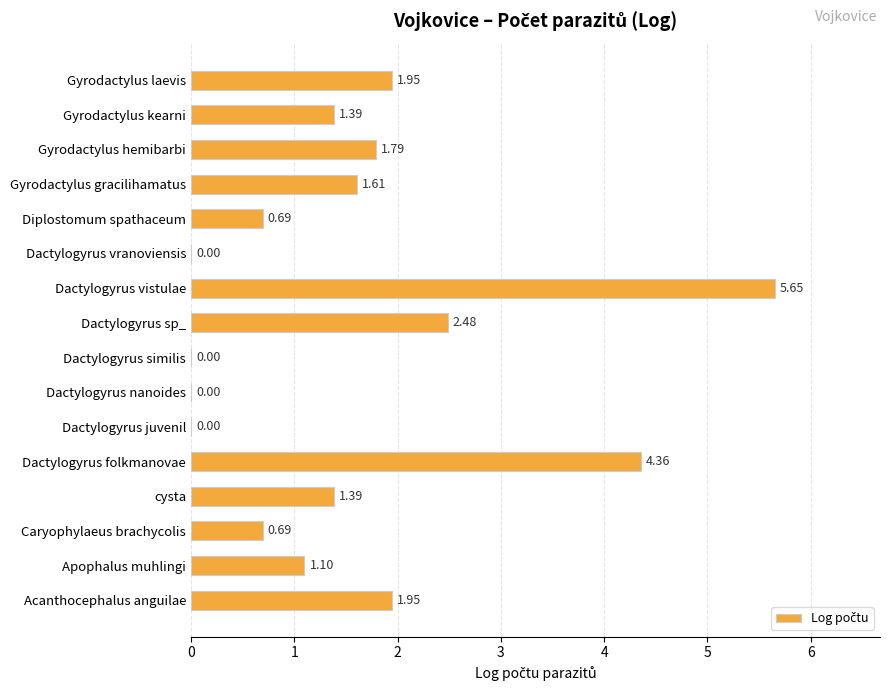

What is the sum of the values at Diplostomum spathaceum and Gyrodactylus gracilihamatus?

2.3